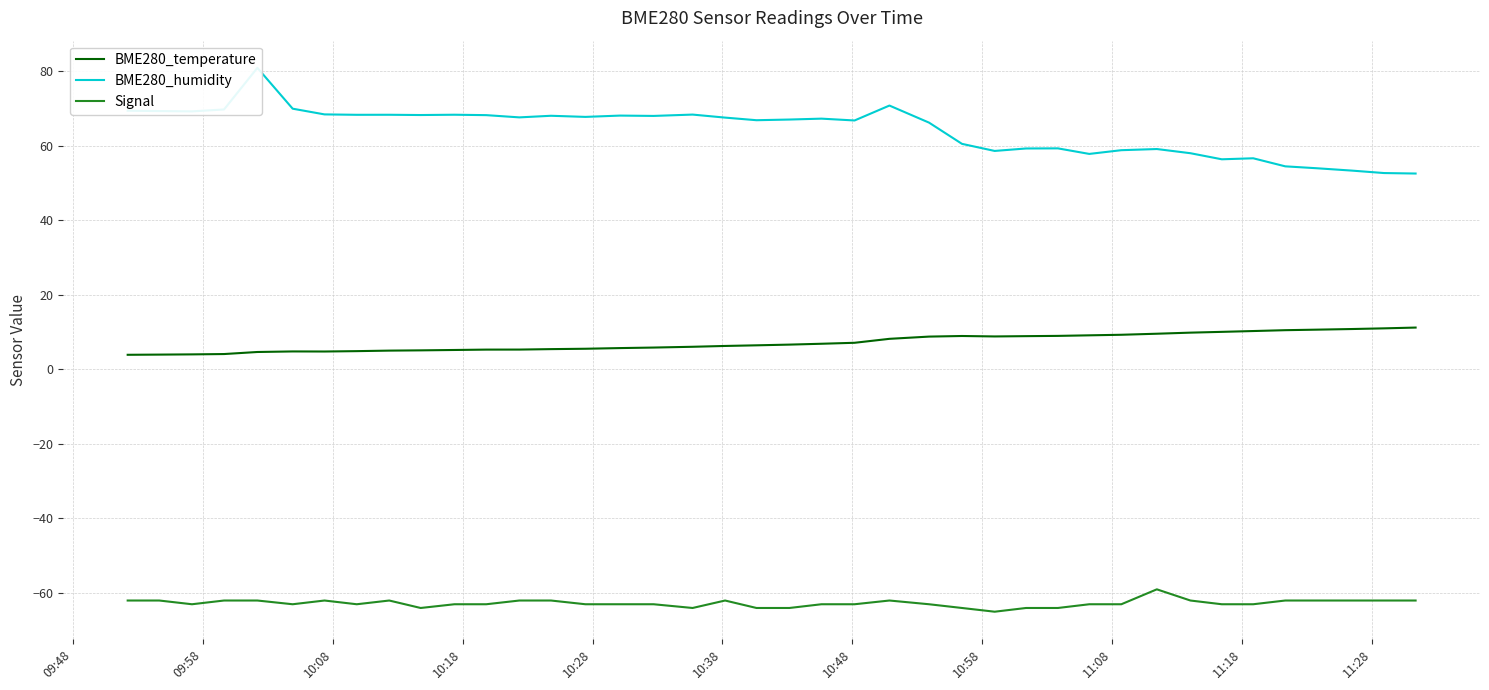

What is the lowest value of the Signal series?

-65.0